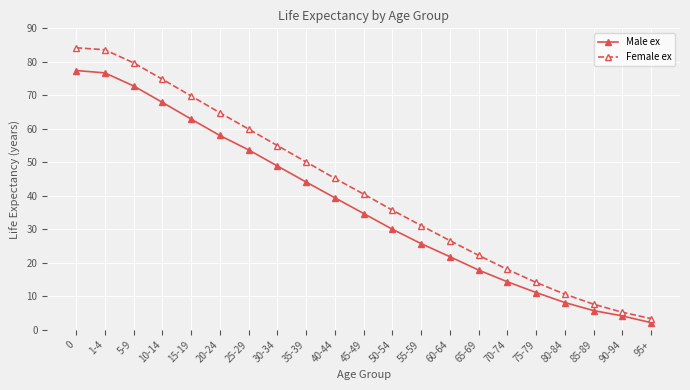

What is the label of the 15th point from the left?

65-69